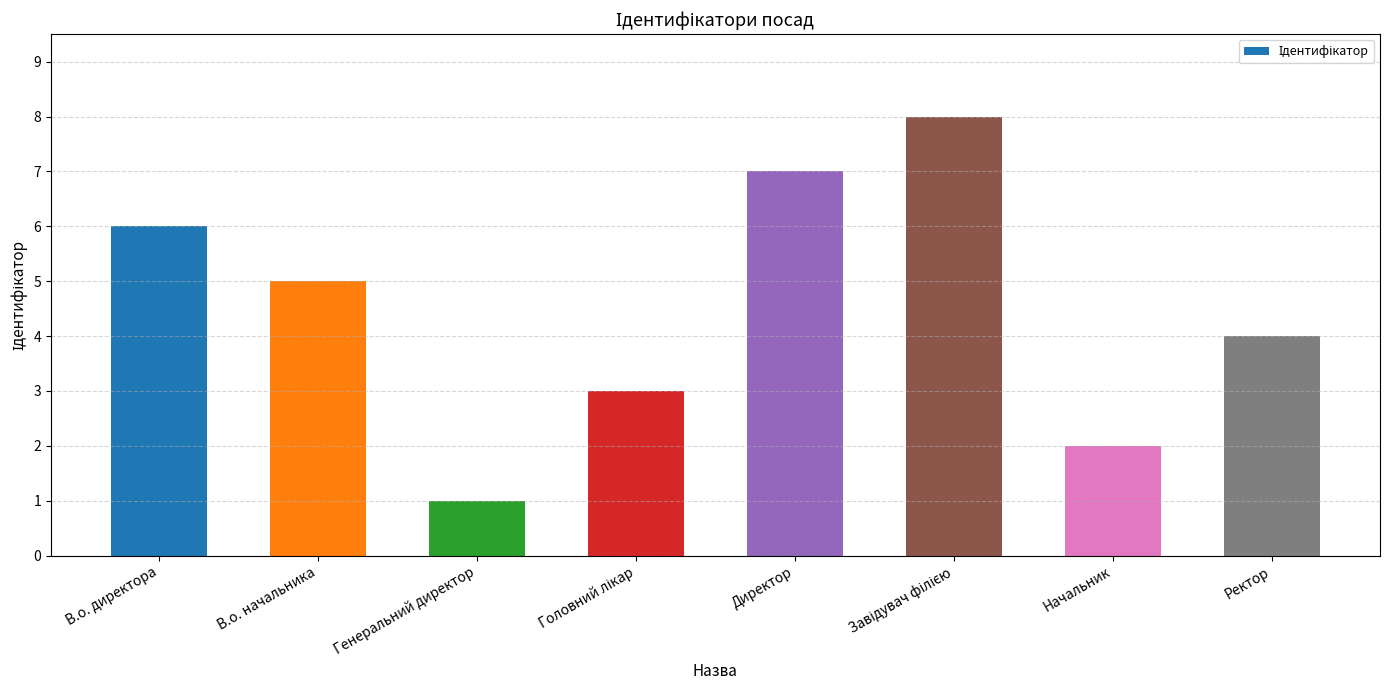

Which category has the lowest value across all series?

Генеральний директор